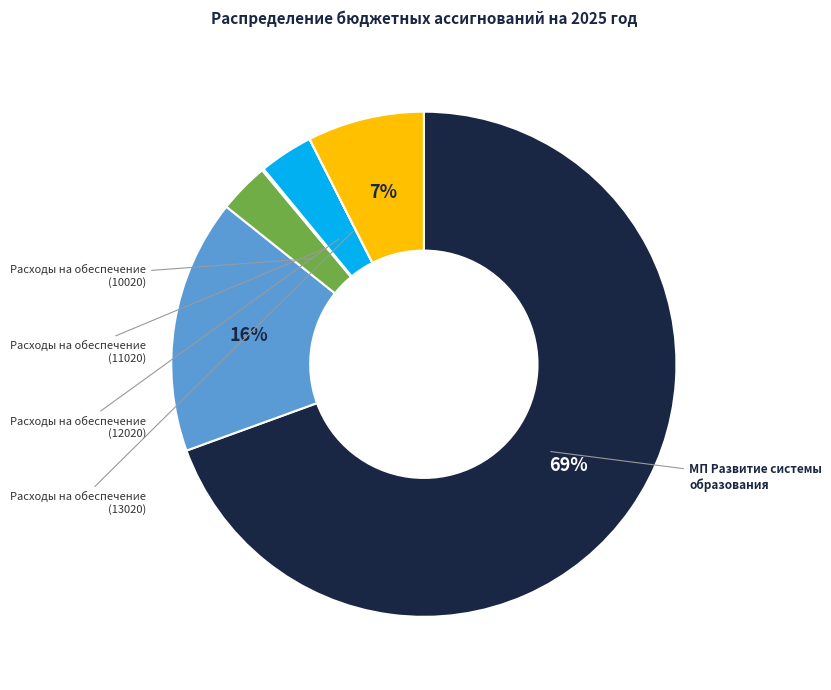

Does any single category account for the majority?

Yes